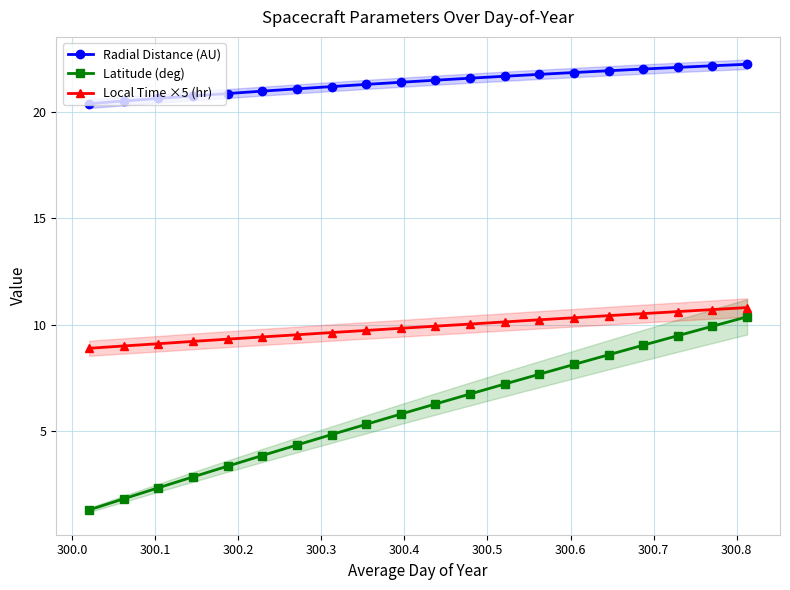

What is the lowest value of the Local Time ×5 (hr) series?

8.9